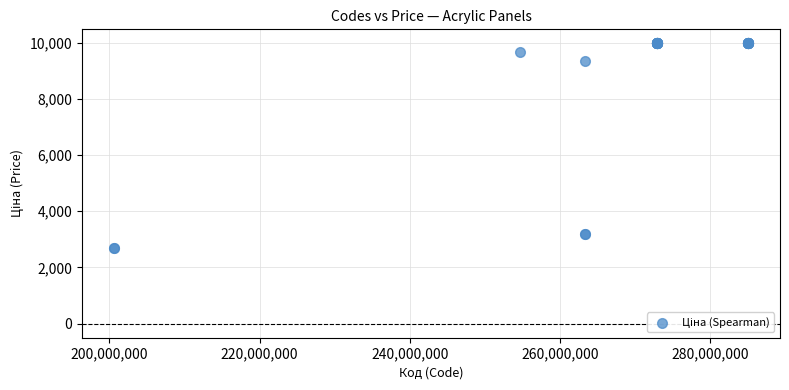

What Y value in the scatter plot is closest to 6326?

9351.9